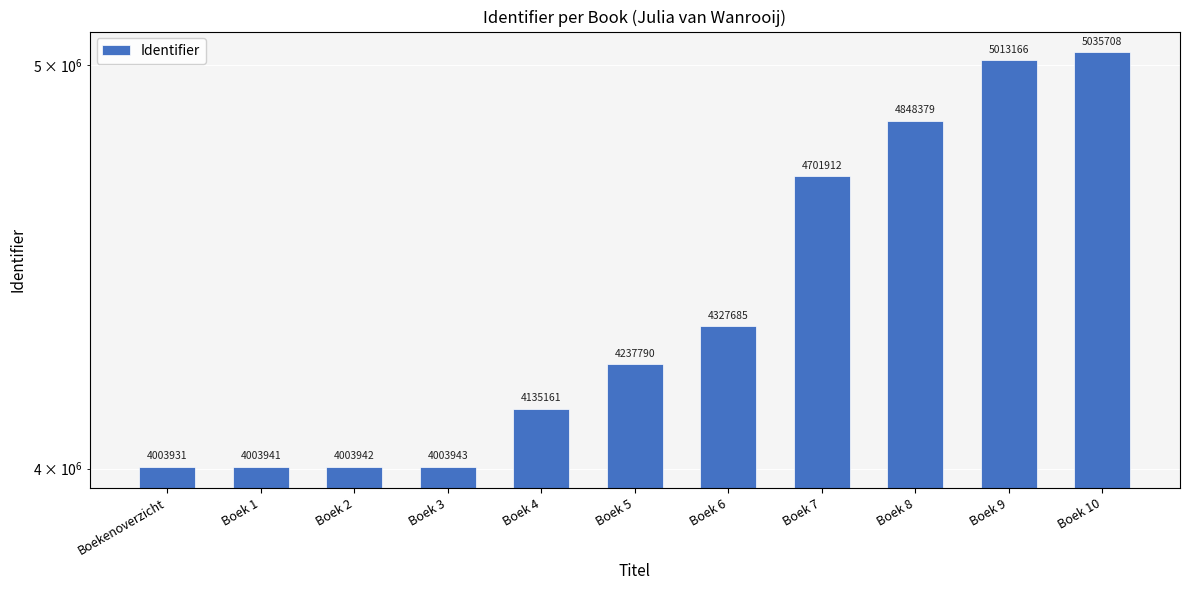

Reading left to right, what are all the values shown in this chart?

Boekenoverzicht=4003931	Boek 1=4003941	Boek 2=4003942	Boek 3=4003943	Boek 4=4135161	Boek 5=4237790	Boek 6=4327685	Boek 7=4701912	Boek 8=4848379	Boek 9=5013166	Boek 10=5035708